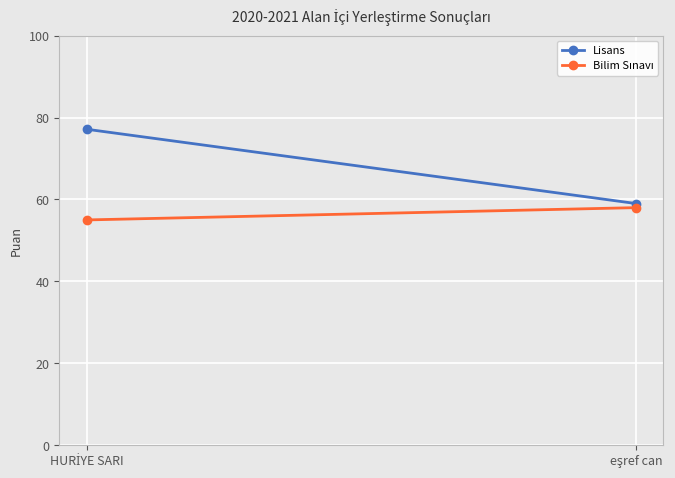

What is the label of the 1st point from the left?

HURİYE SARI